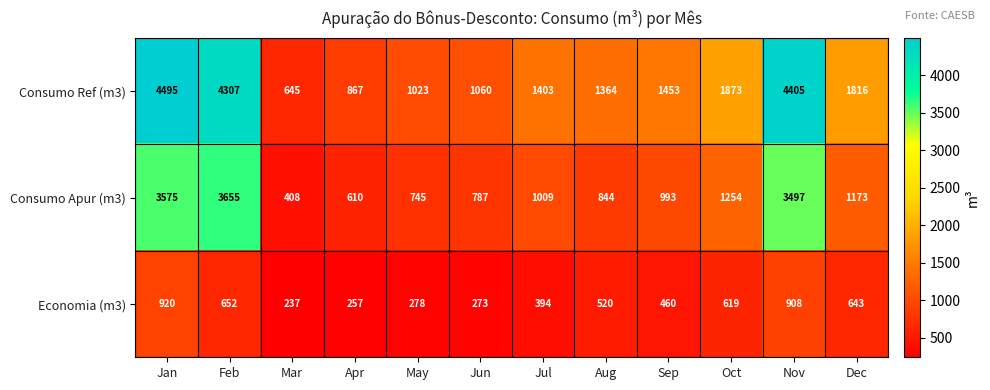

The Economia (m3) series shows 334 at Apr. True or false?

False